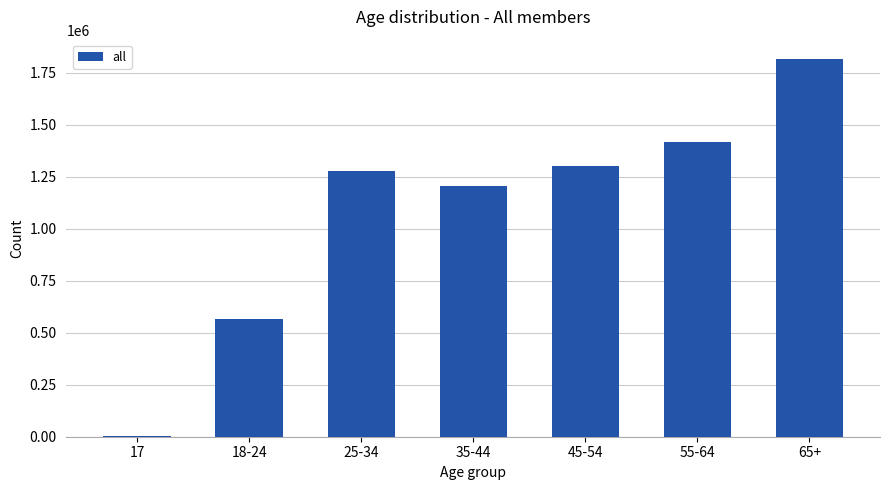

Which category has the highest value across all series?

65+